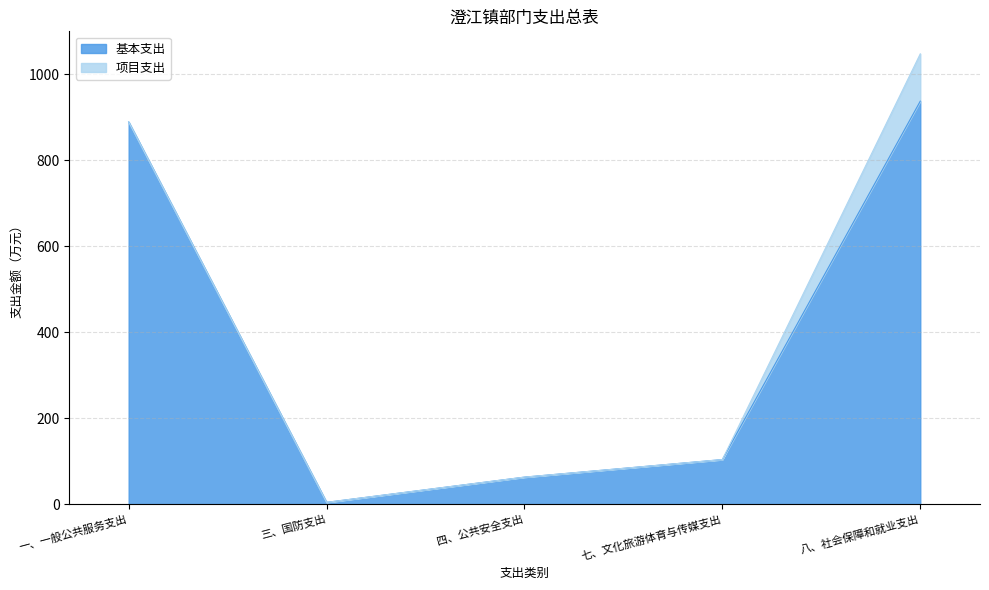

True or false: the data has more than 2 interior local peaks.

False